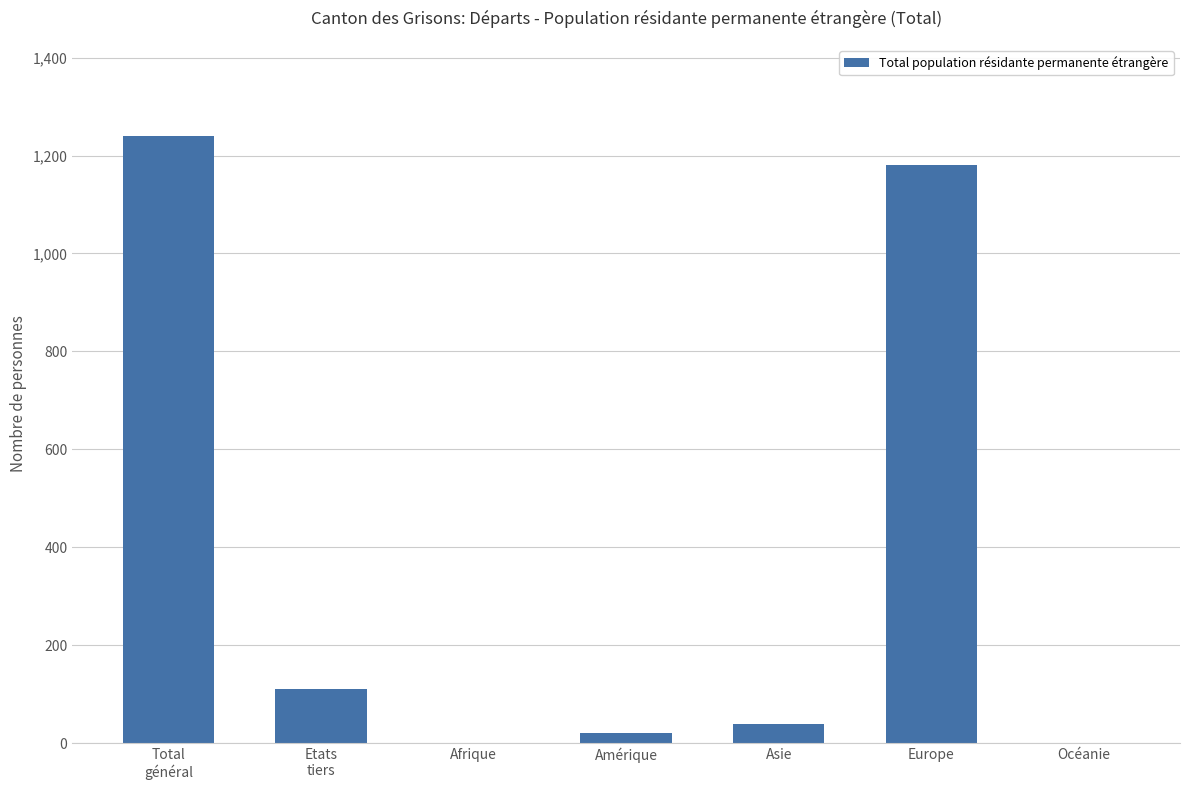

Between Océanie and Europe, which is larger?

Europe